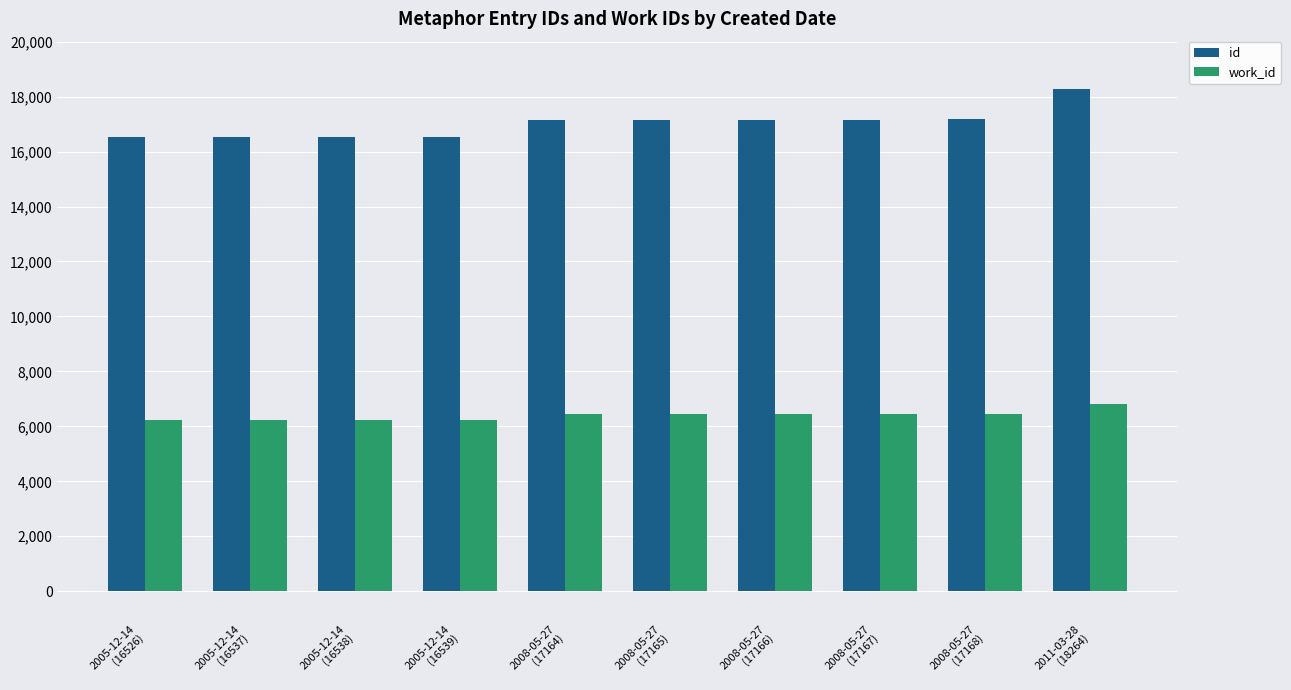

List the series in order of their overall mean, highest first.

id, work_id